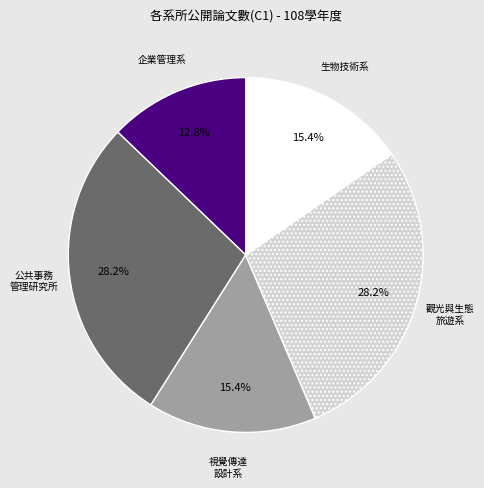

Does any single category account for the majority?

No